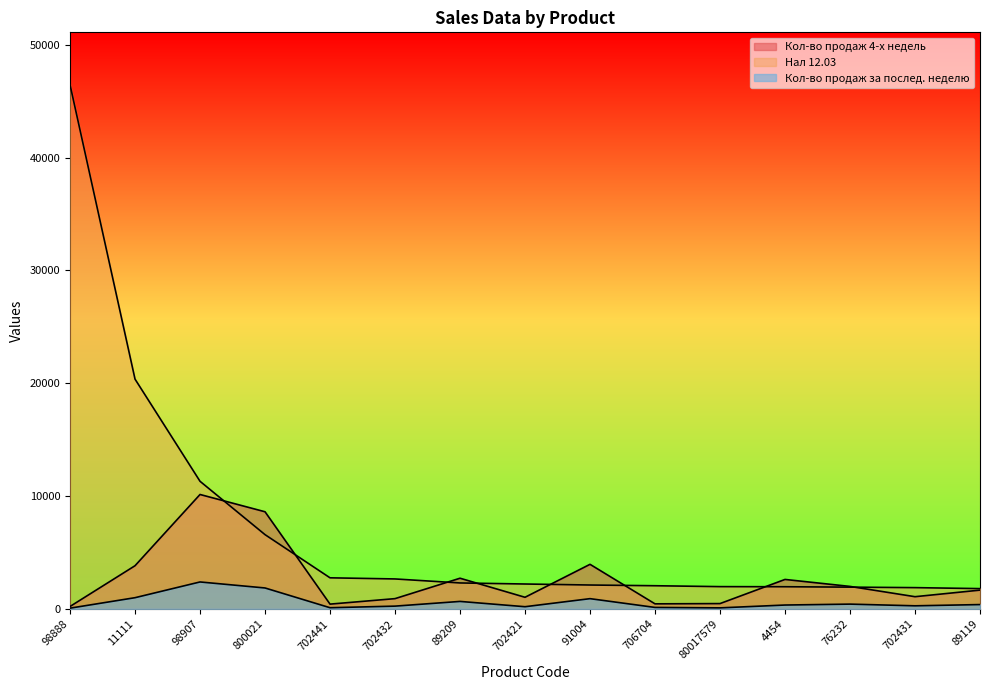

Read the Нал 12.03 value at 4454.

1965.0